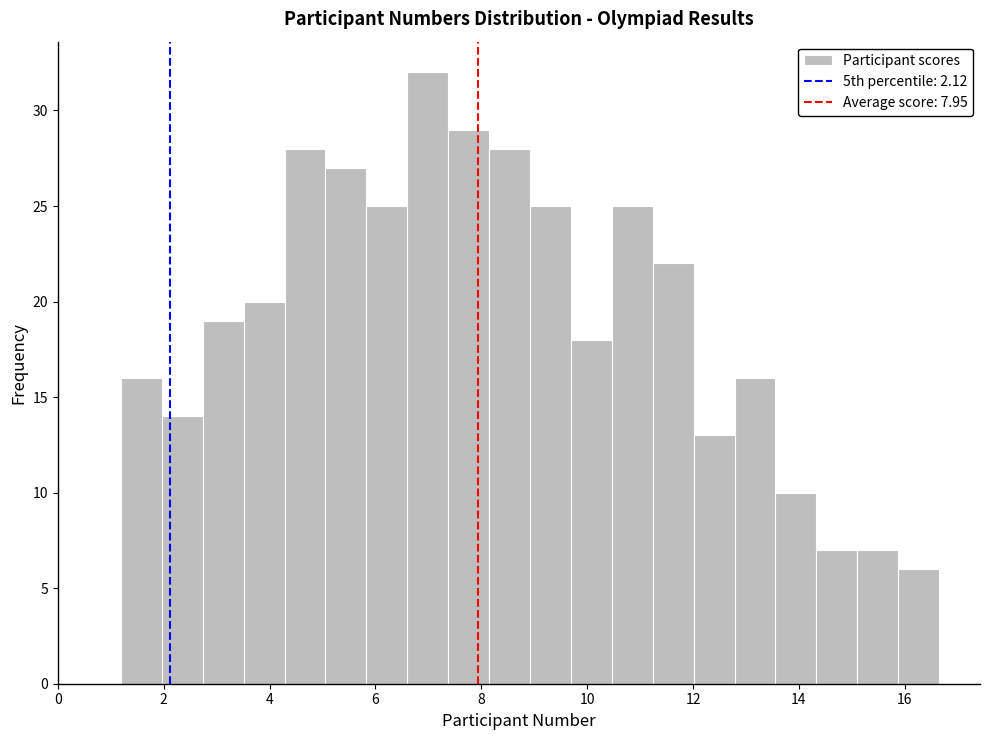

Read against the x-axis, roughly where is the centre of the tallest bar?

7.0